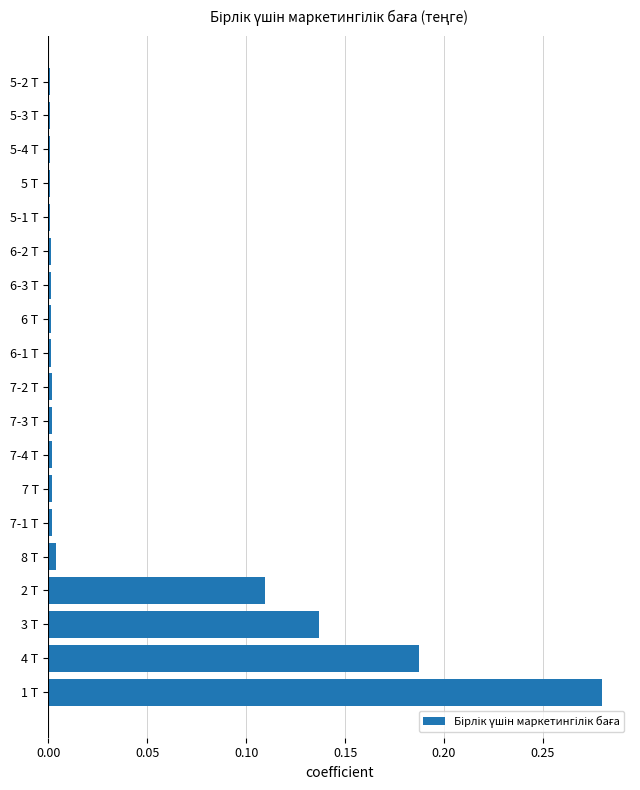

Are the bars grouped side by side (vs. stacked)?

No